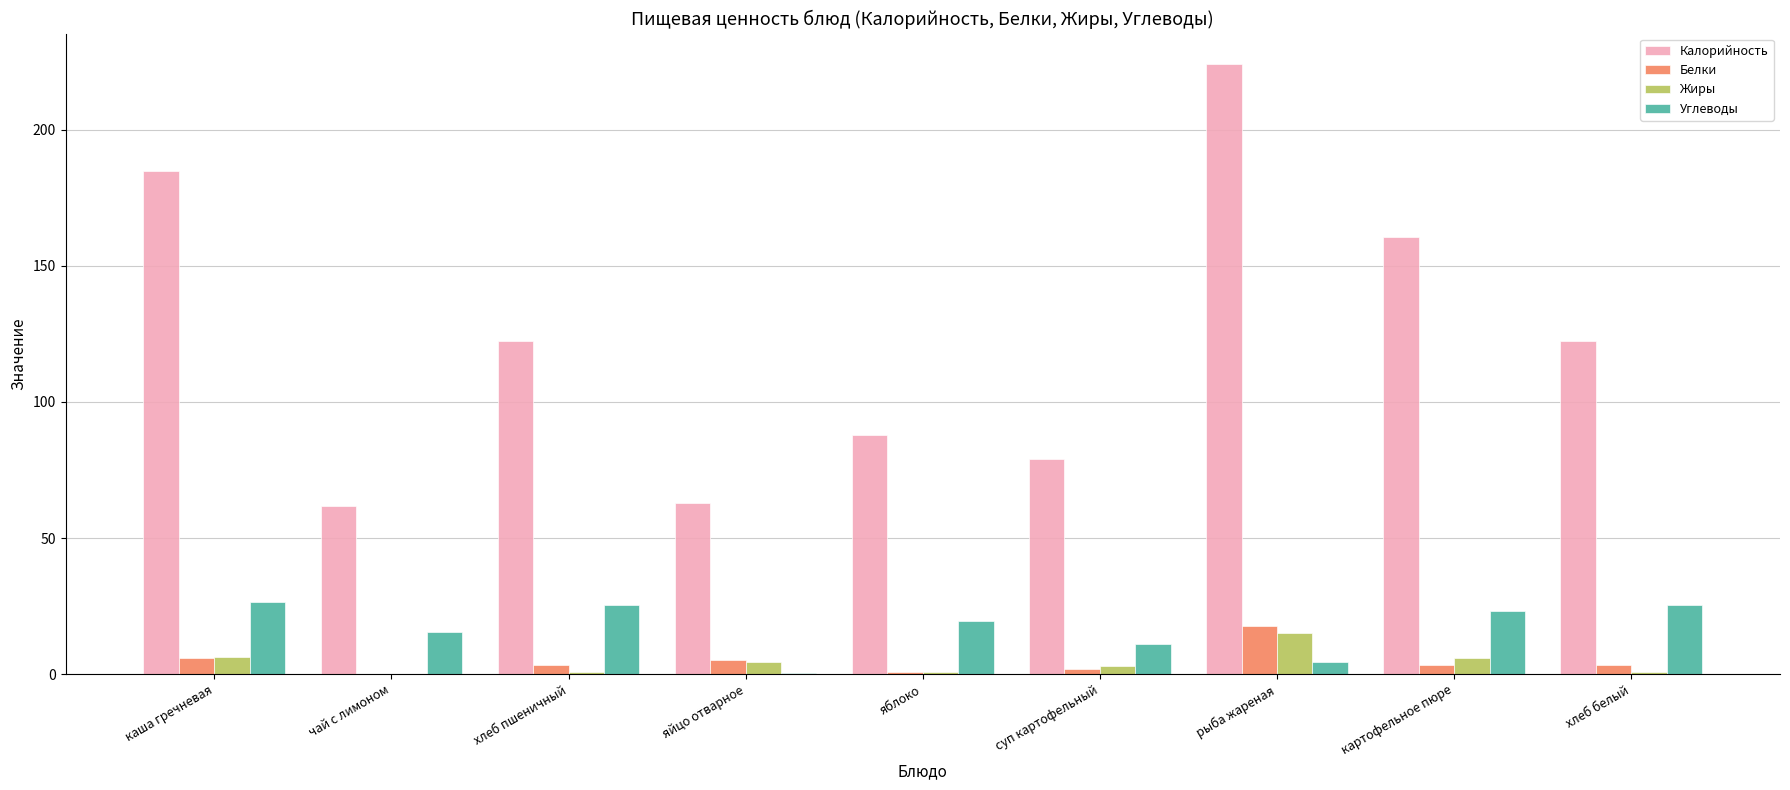

Is it true that Белки equals 1.9 at суп картофельный?

True